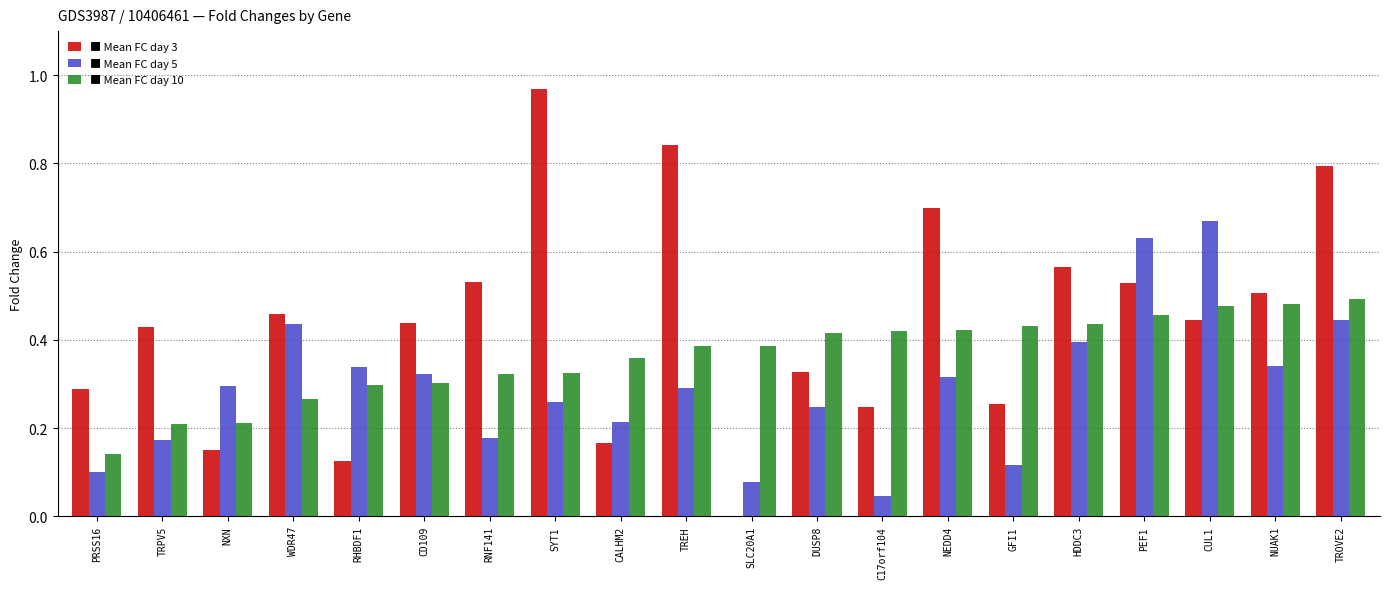

Count the number of categories in the chart.

20